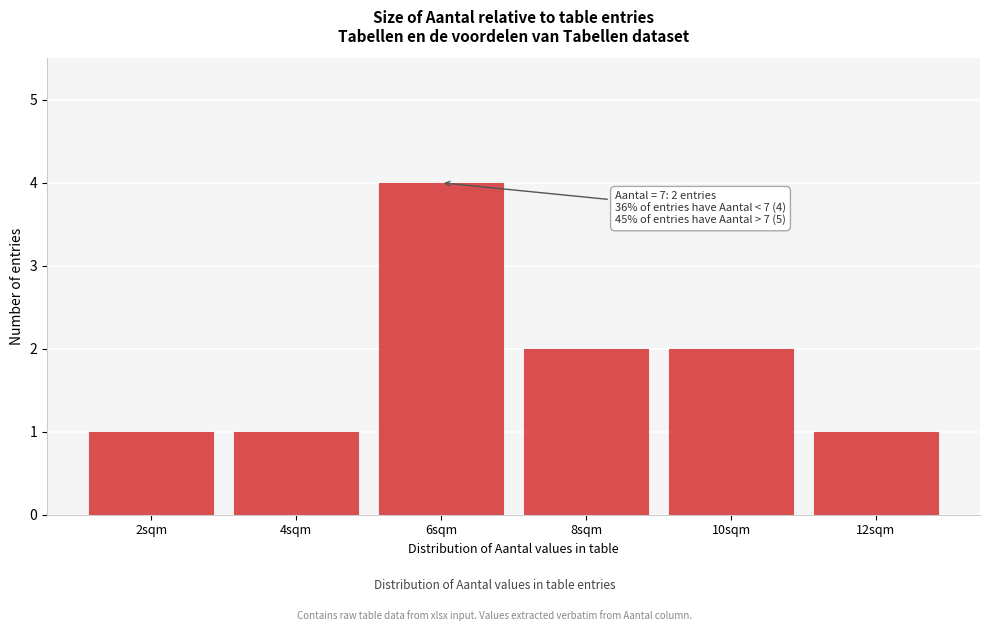

Reading left to right, transcribe all the data shown in this chart.

2sqm=1	4sqm=1	6sqm=4	8sqm=2	10sqm=2	12sqm=1